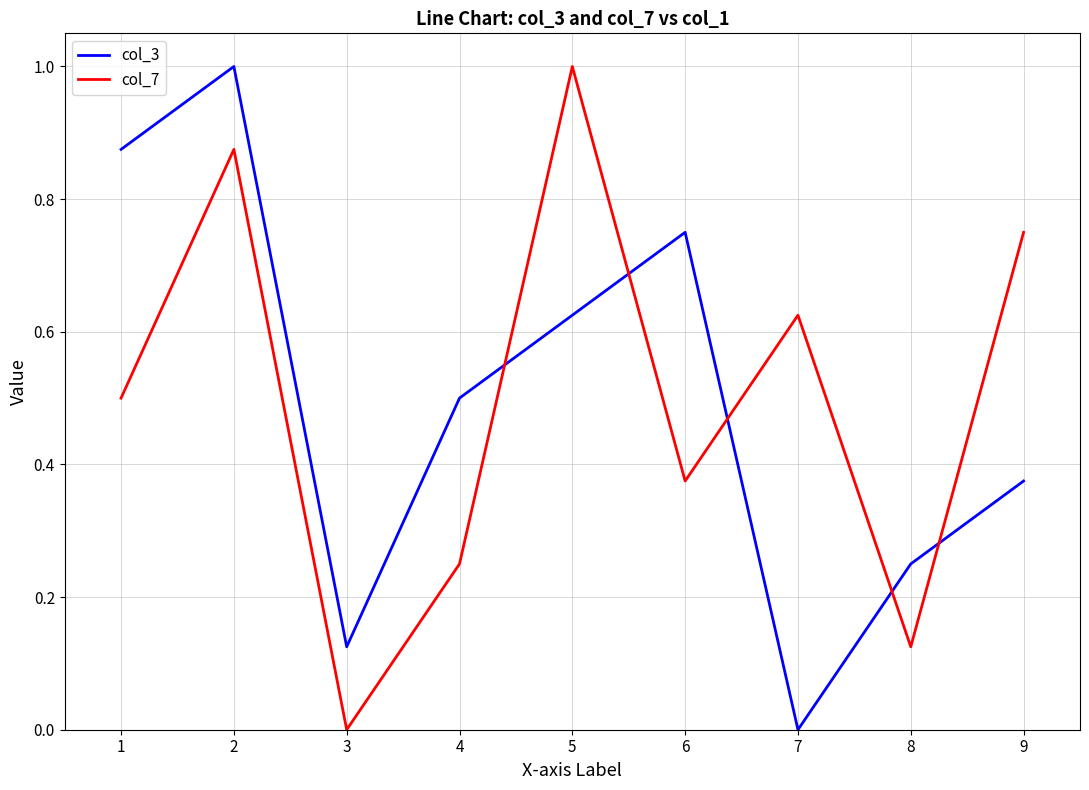

At which label does col_7 reach its peak?

5